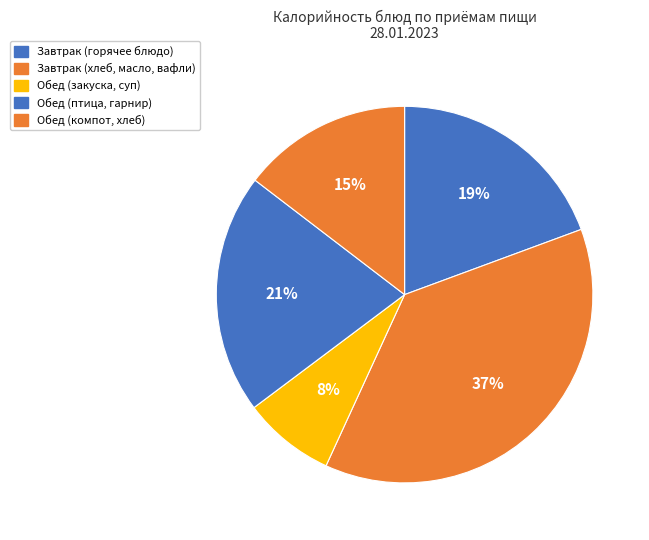

Count the number of slices in the pie.

5